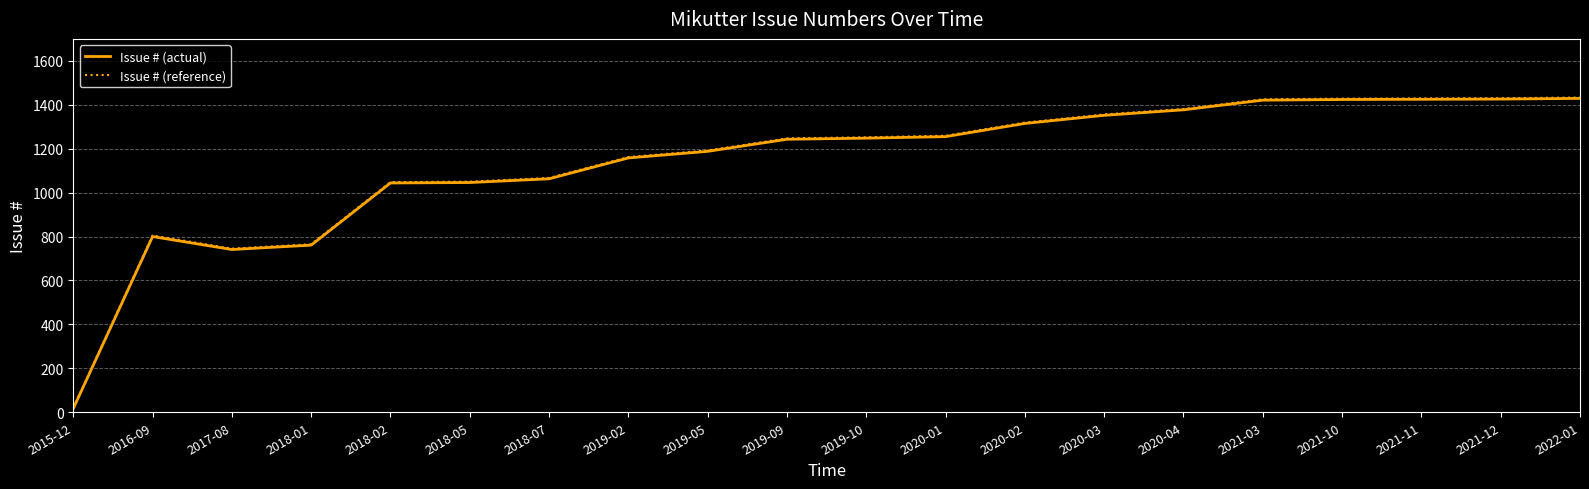

In Issue # (actual), how many points are higher than both neighbors (excluding endpoints)?

1